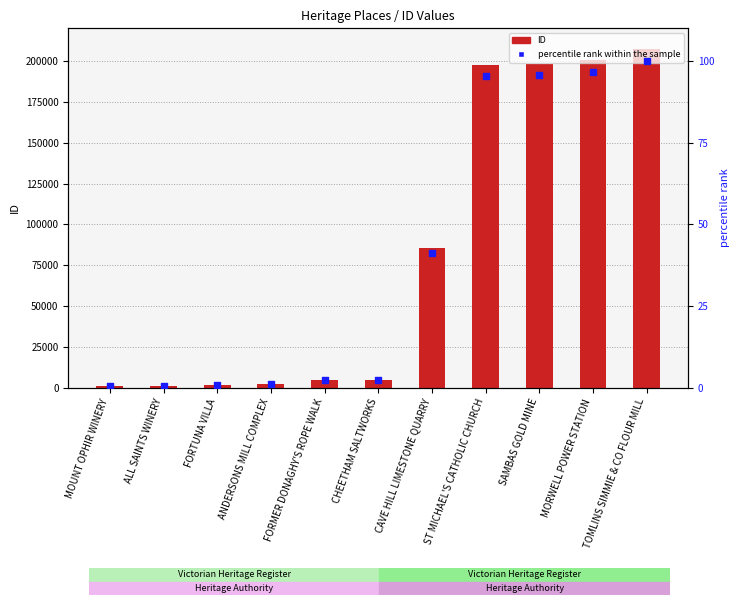

Is the value of percentile rank within the sample at FORMER DONAGHY'S ROPE WALK greater than the value of ID at CAVE HILL LIMESTONE QUARRY?

No